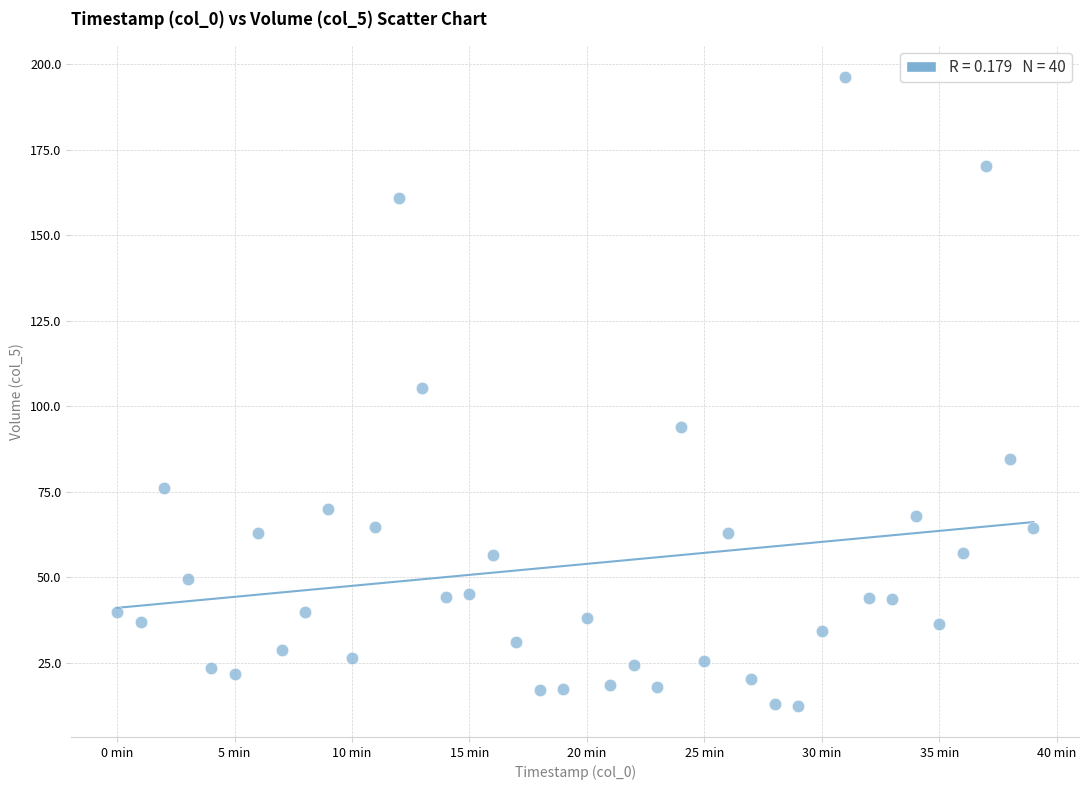

What is the range of Y values (max minus min)?

183.8